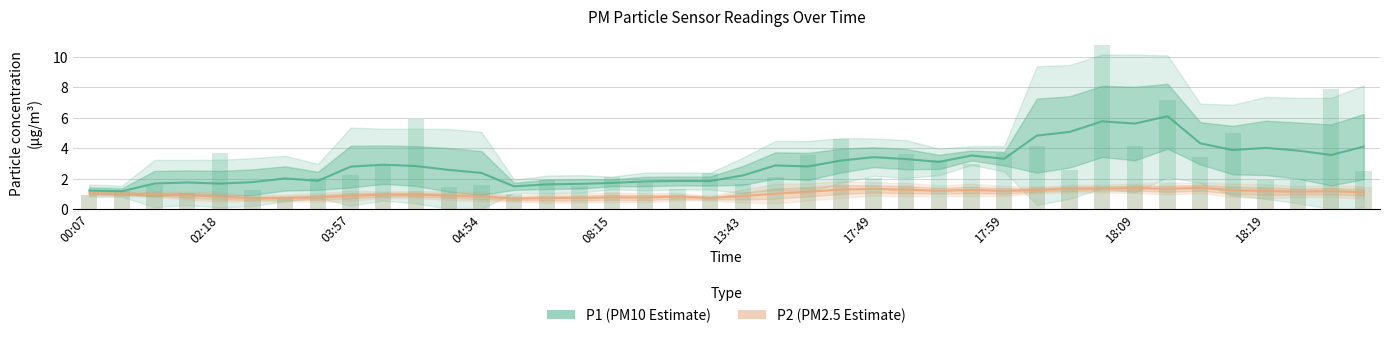

How many bars are there in each group?

2